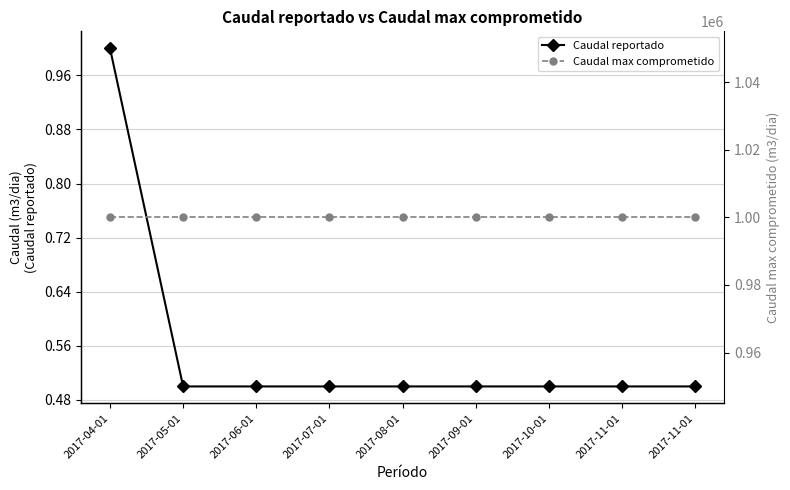

List the labels in order of Caudal reportado value, smallest first.

2017-05-01, 2017-06-01, 2017-07-01, 2017-08-01, 2017-09-01, 2017-10-01, 2017-11-01, 2017-11-01, 2017-04-01